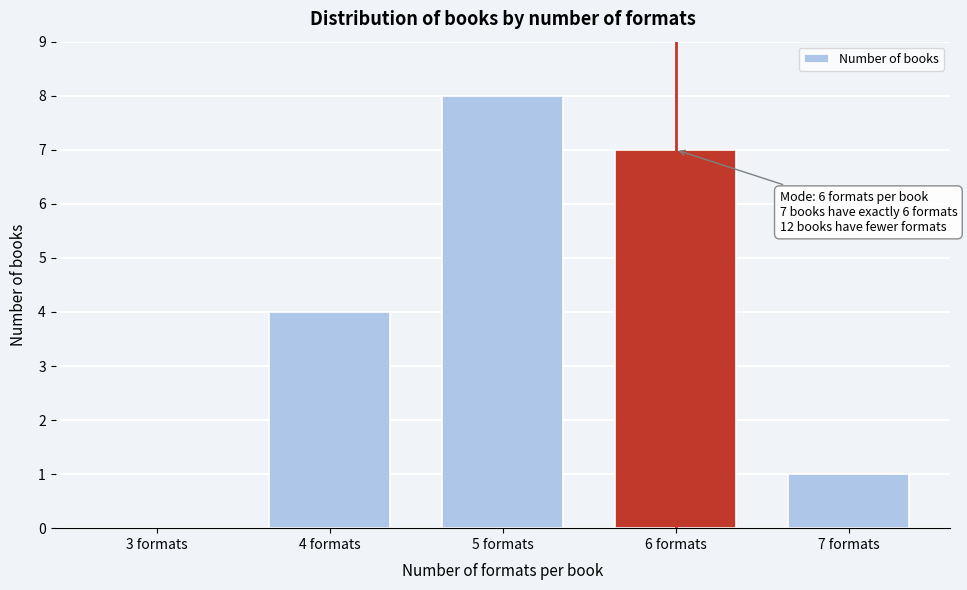

Reading left to right, list all the values displayed in this chart.

3 formats=0	4 formats=4	5 formats=8	6 formats=7	7 formats=1